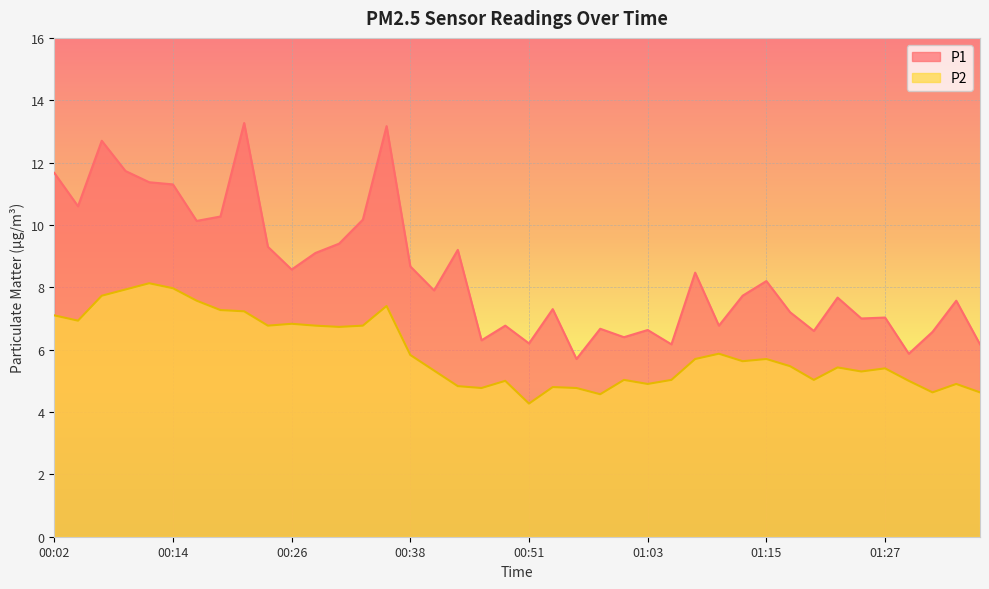

Which series has the largest range (max minus min)?

P1